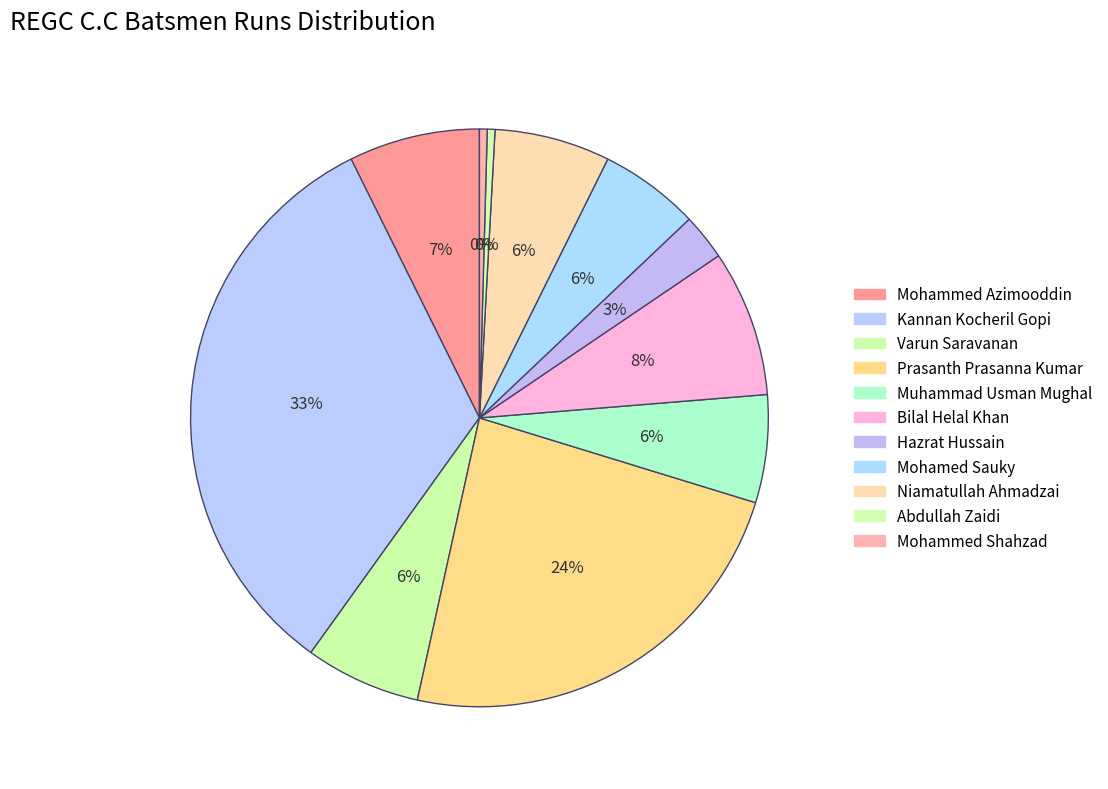

Which category has the smallest portion of the pie?

Abdullah Zaidi